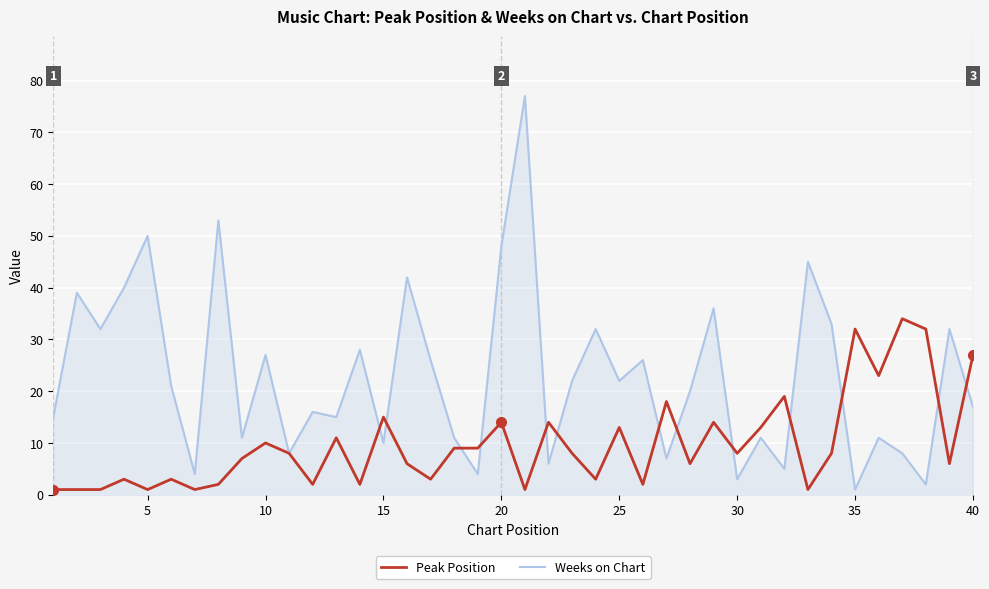

Rank the series by their maximum value, from lowest to highest.

Peak Position, Weeks on Chart